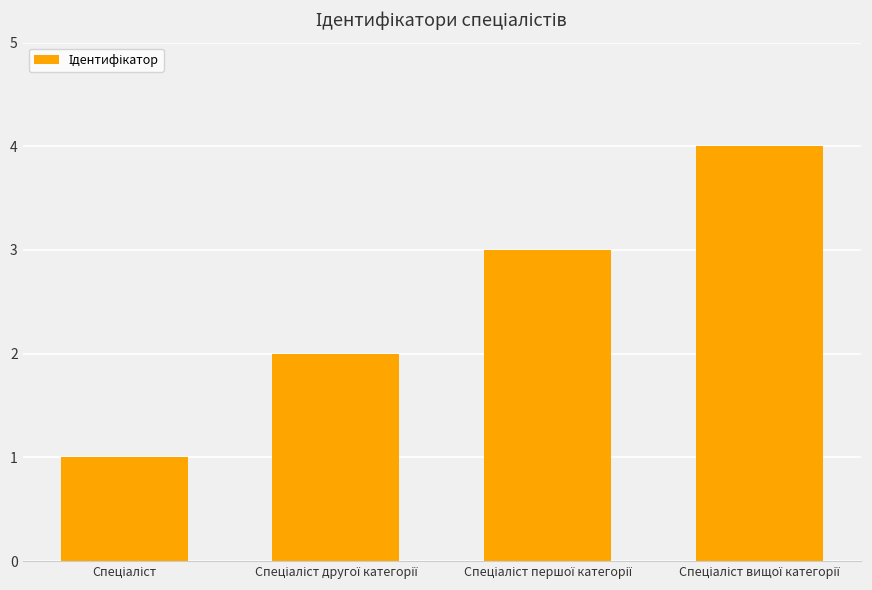

What is the sum of all values?

10